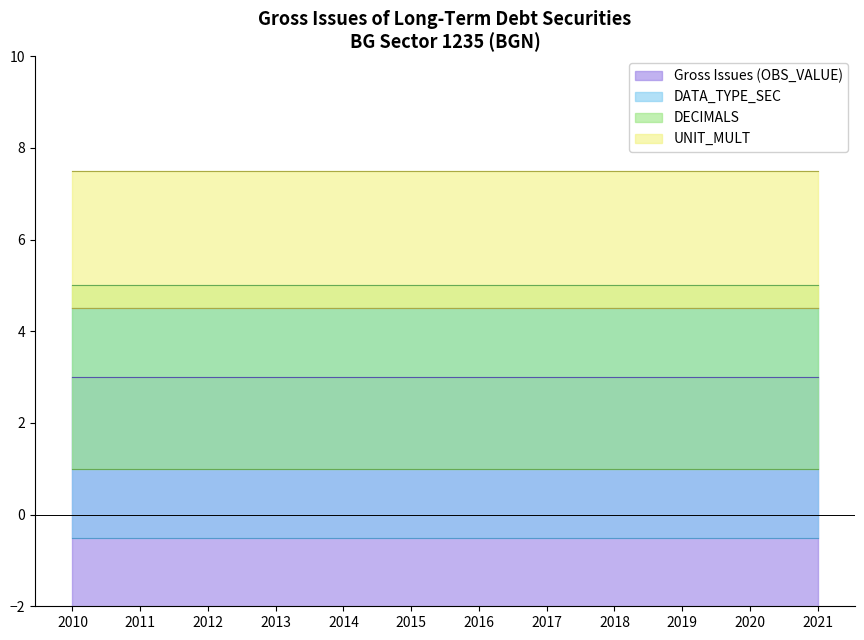

The DECIMALS series shows 2 at 2012. True or false?

False